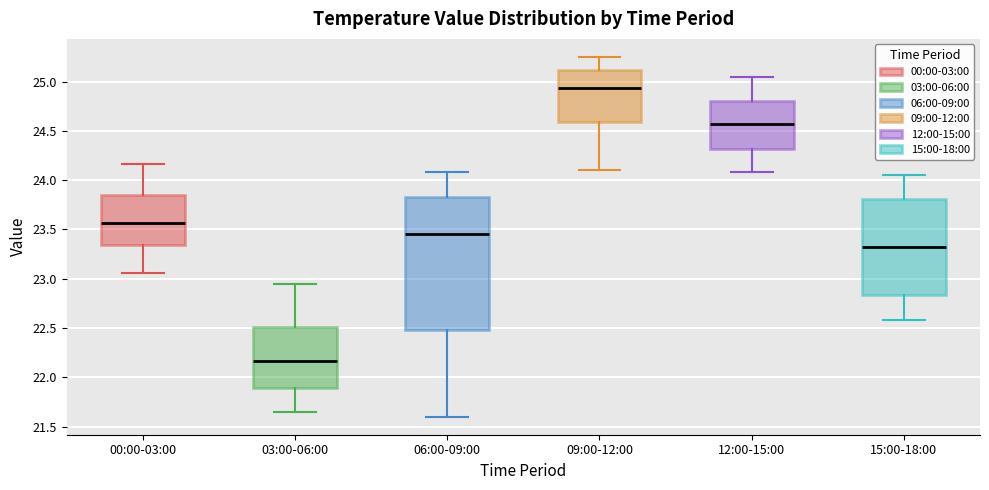

Which box is the tallest, from its lower edge to its upper edge?

06:00-09:00